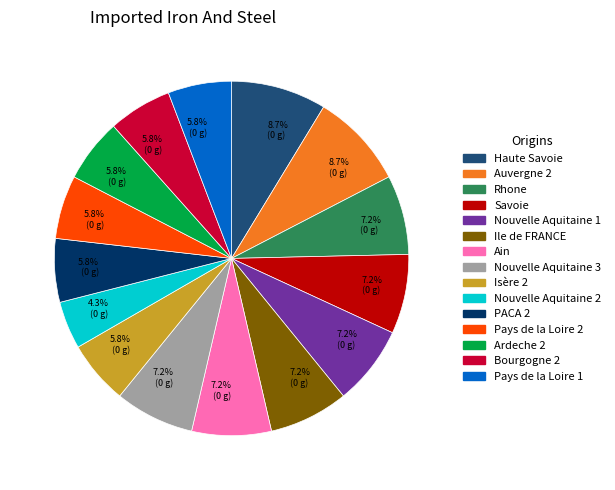

Is there a majority slice in this chart?

No